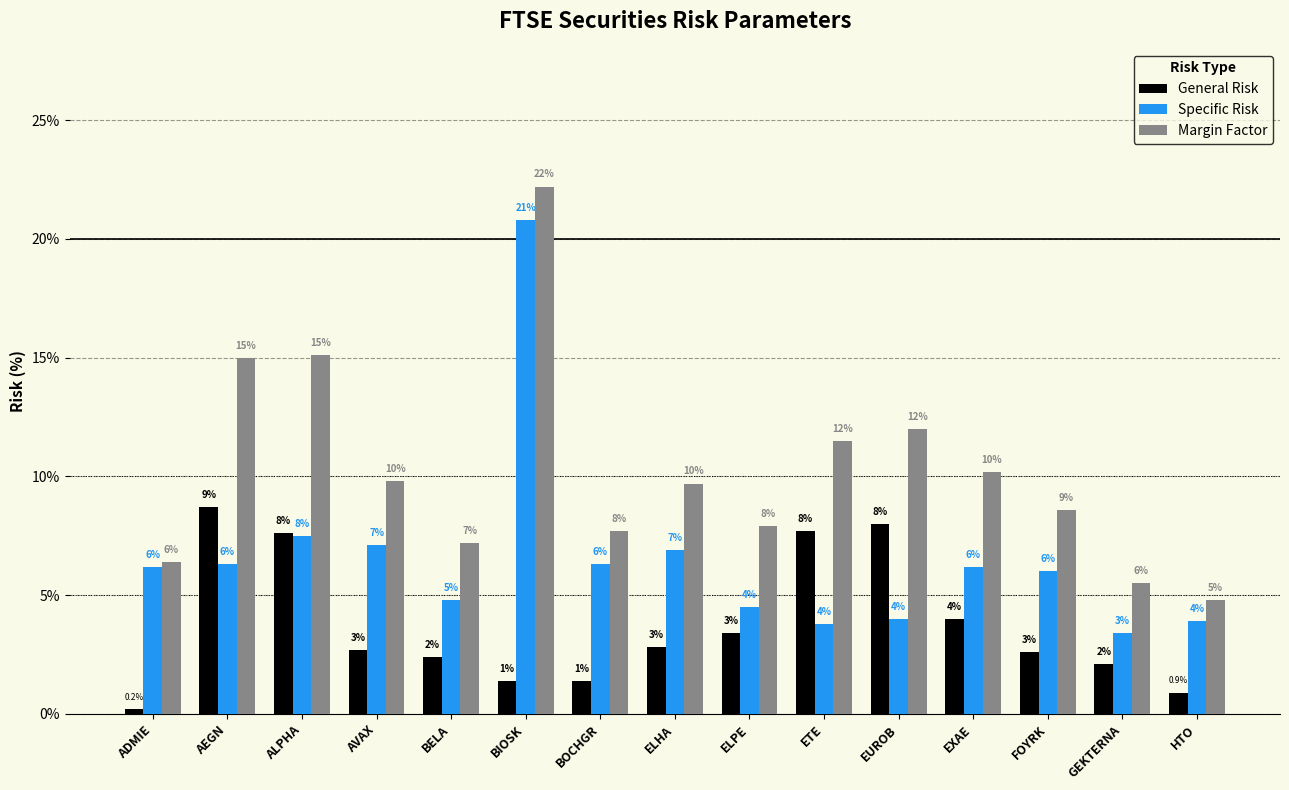

How many data points does each series have?

15